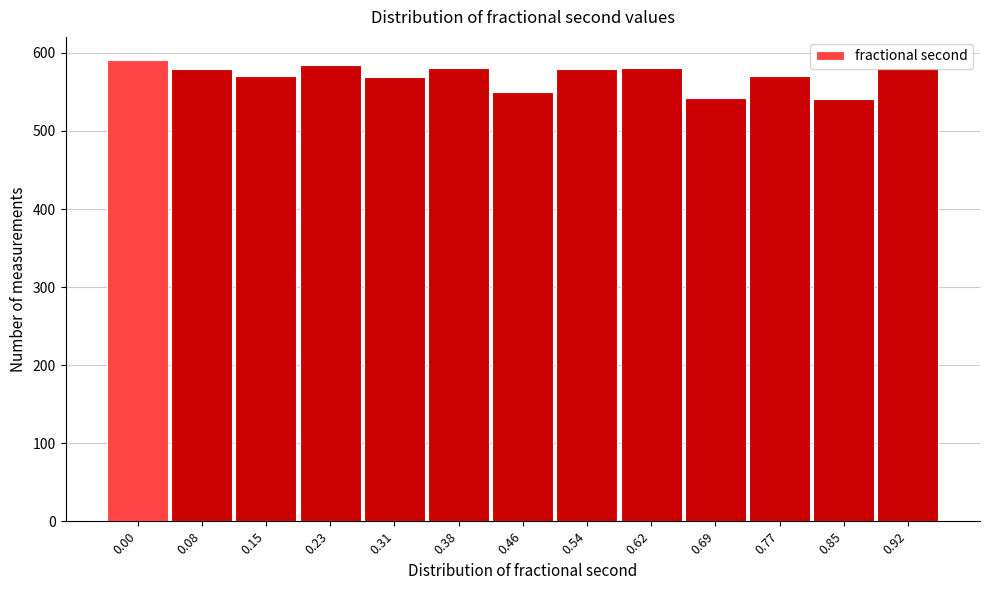

What is the maximum value shown in the chart?

591